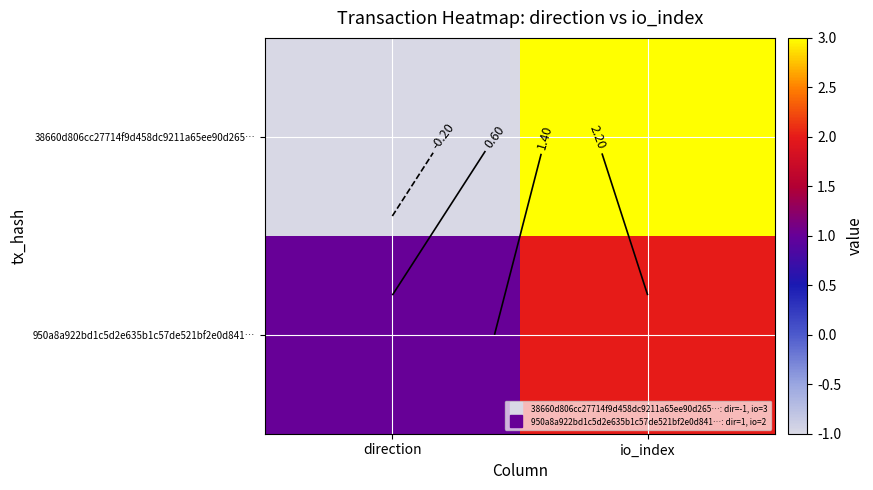

Is the value of 38660d806cc27714f9d458dc9211a65ee90d265… at io_index greater than the value of 950a8a922bd1c5d2e635b1c57de521bf2e0d841… at io_index?

Yes